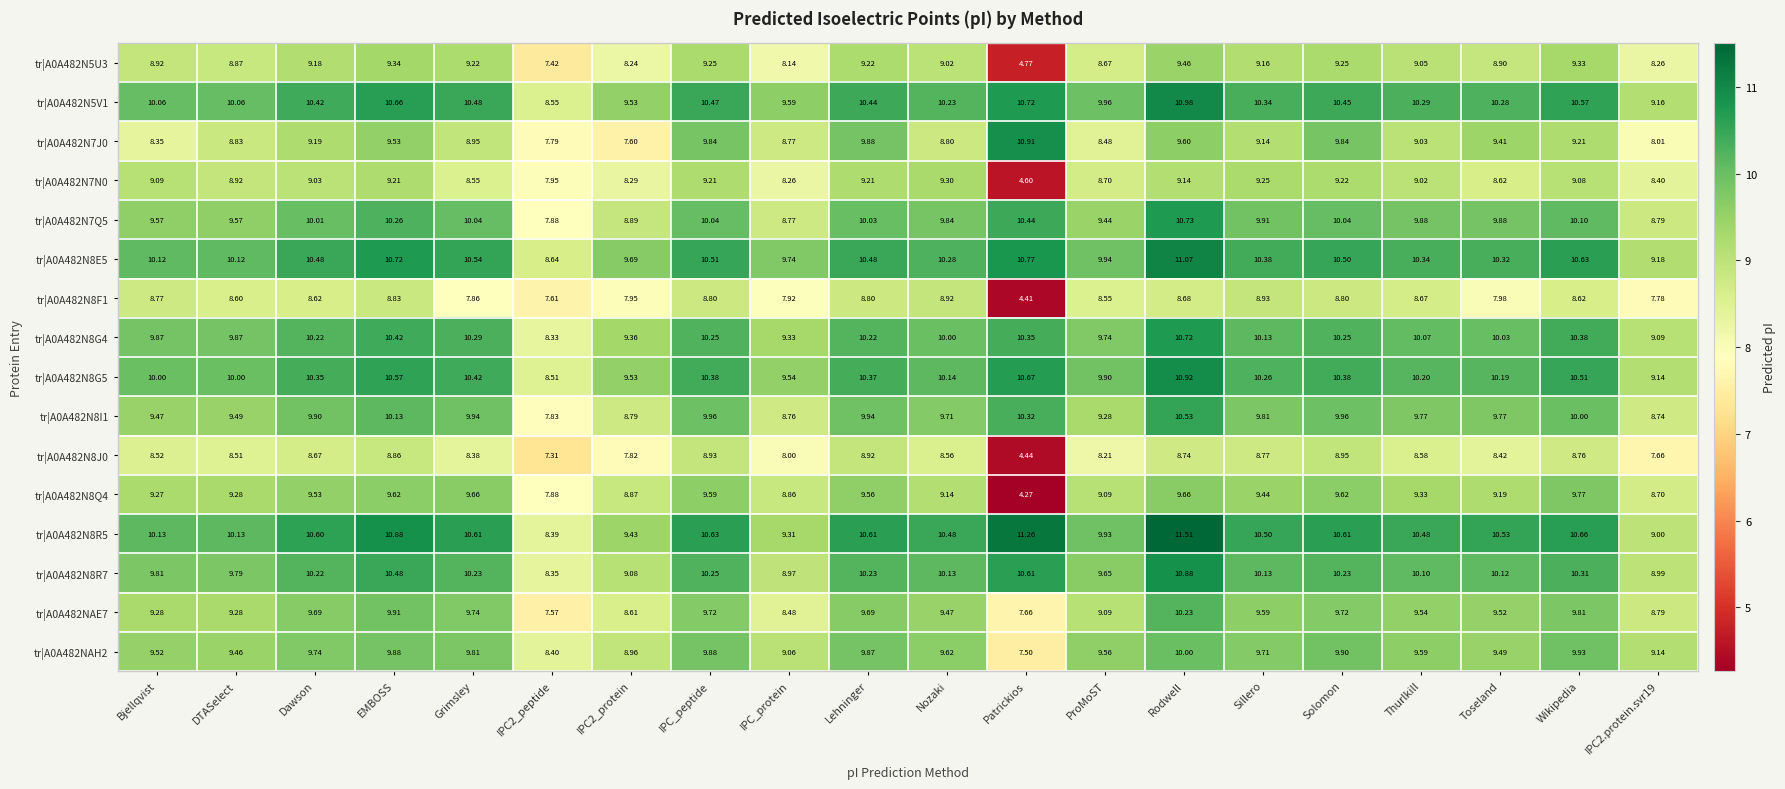

At which category is the sum across all series the highest?

Rodwell